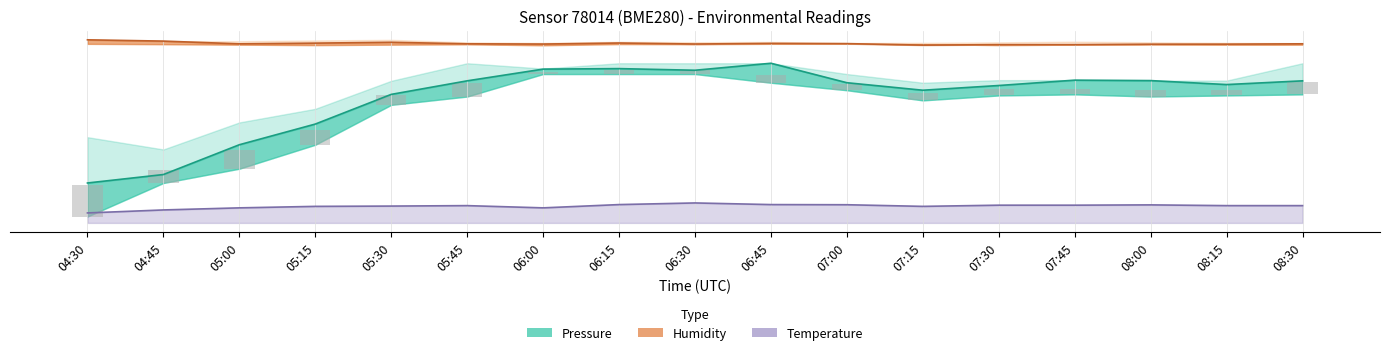

The value at 07:45 is 1.3. True or false?

False